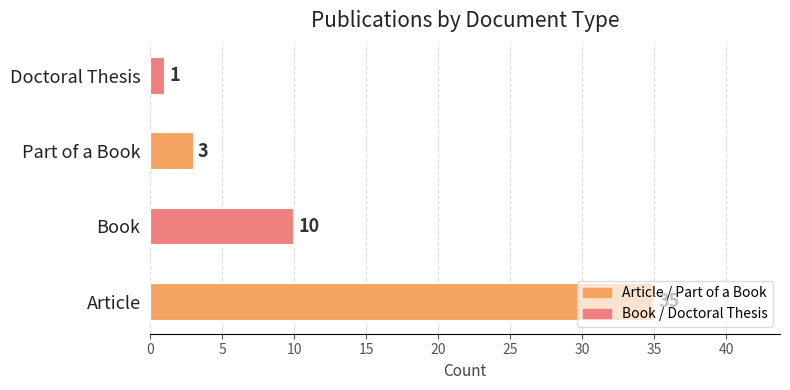

Between Part of a Book and Article, which is larger?

Article